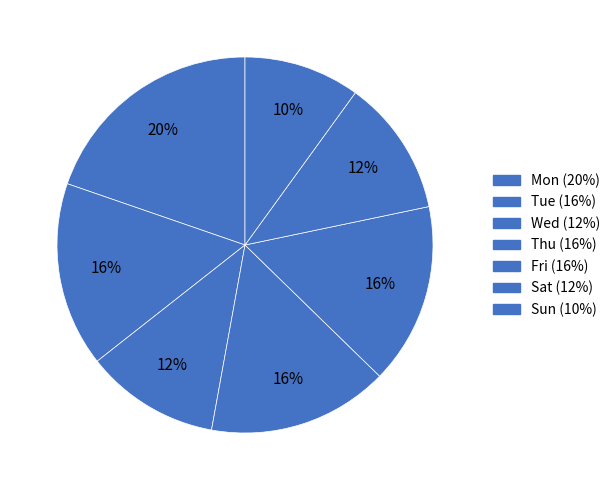

Count the number of slices in the pie.

7